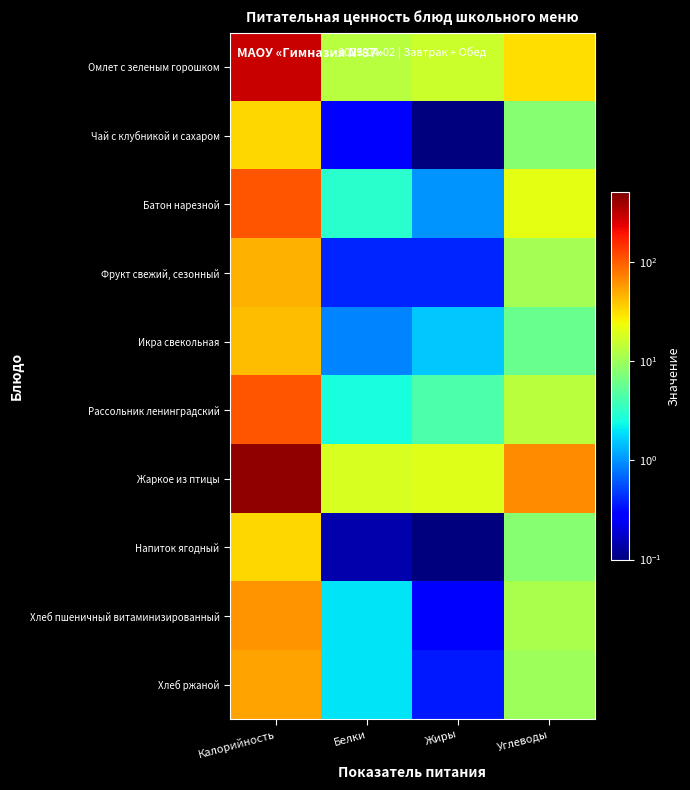

Which series has the largest range (max minus min)?

Жаркое из птицы